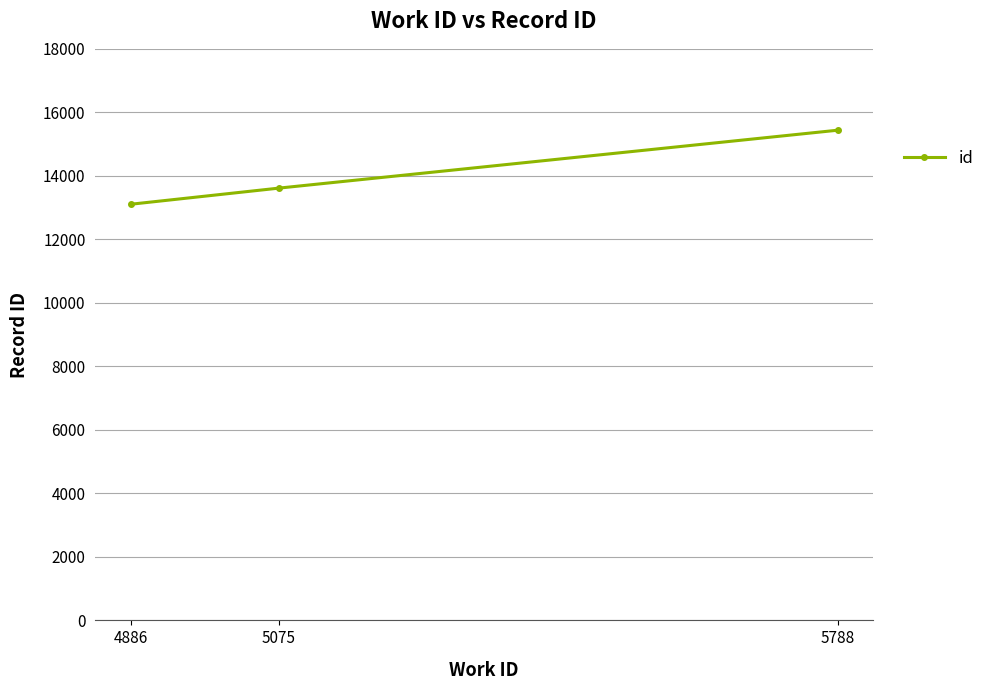

List the labels in order of value, largest first.

5788, 5075, 4886